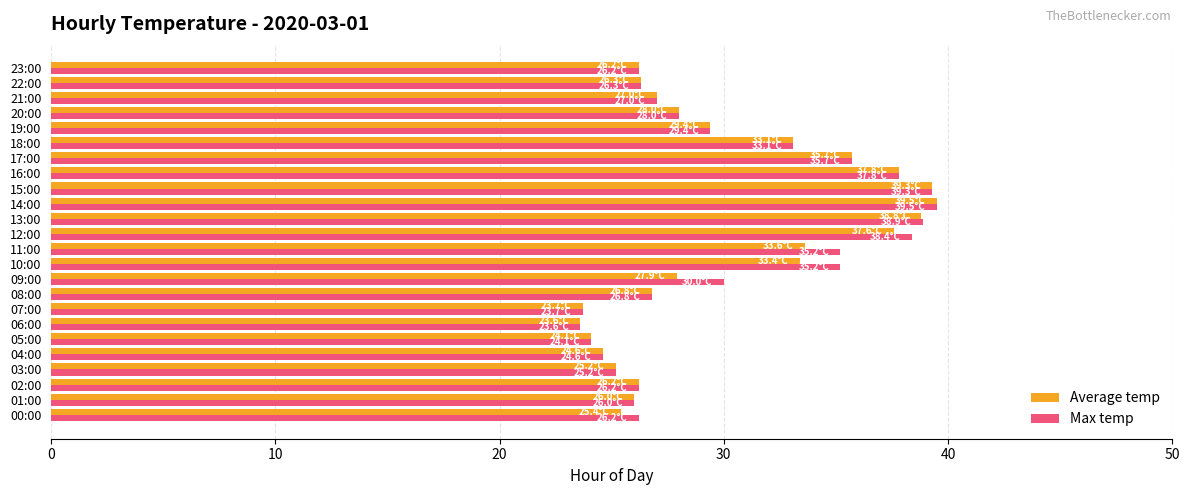

What is the difference between the highest and lowest values at 09:00?

2.1